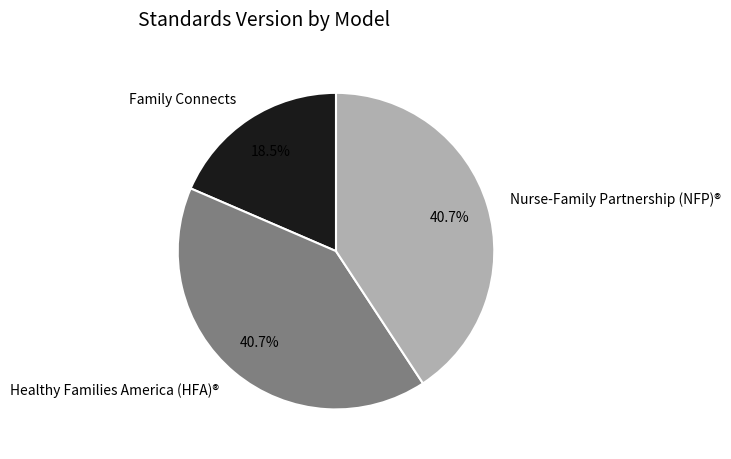

What percentage is the Healthy Families America (HFA)® slice, to the nearest percent?

41%